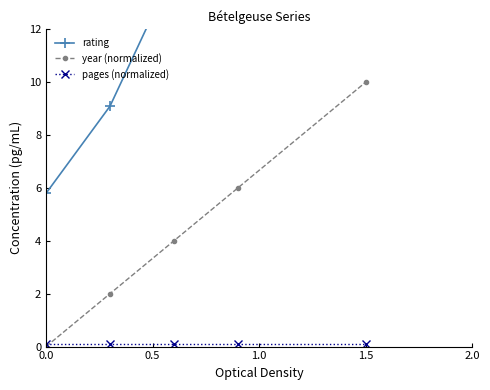

Rank the series by their maximum value, from lowest to highest.

pages (normalized), year (normalized), rating